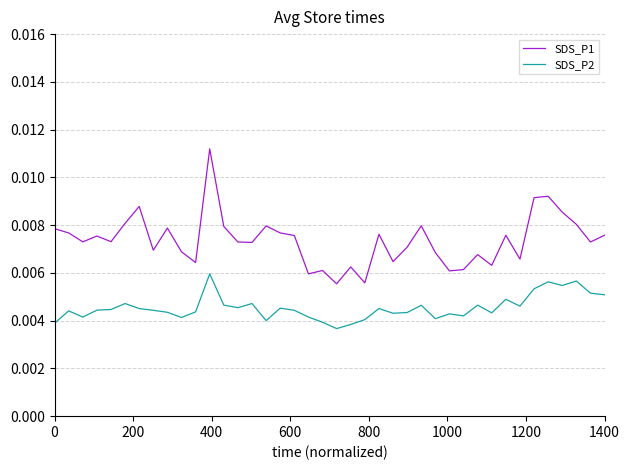

Which series has the widest spread of values?

SDS_P1